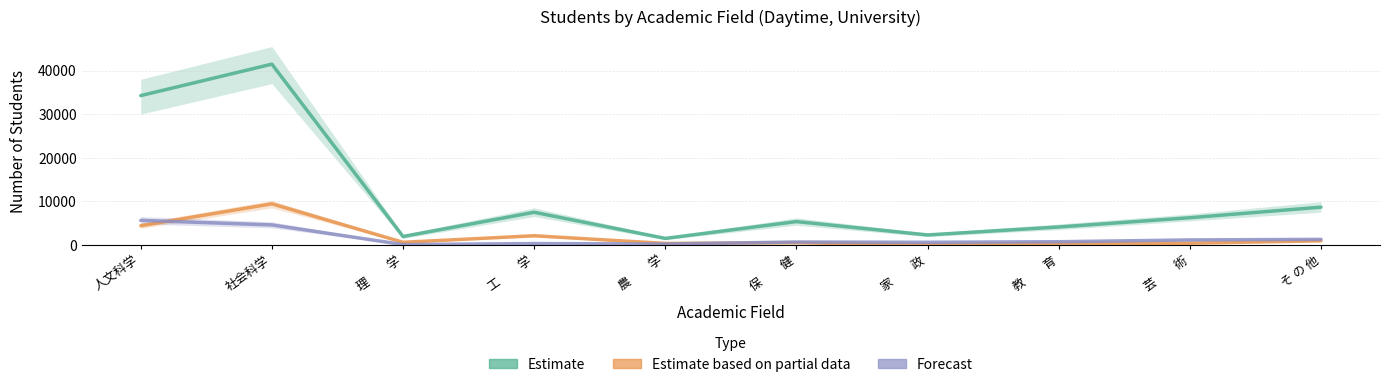

Where does the Estimate based on partial (４年次男) series first go above 594?

人文科学